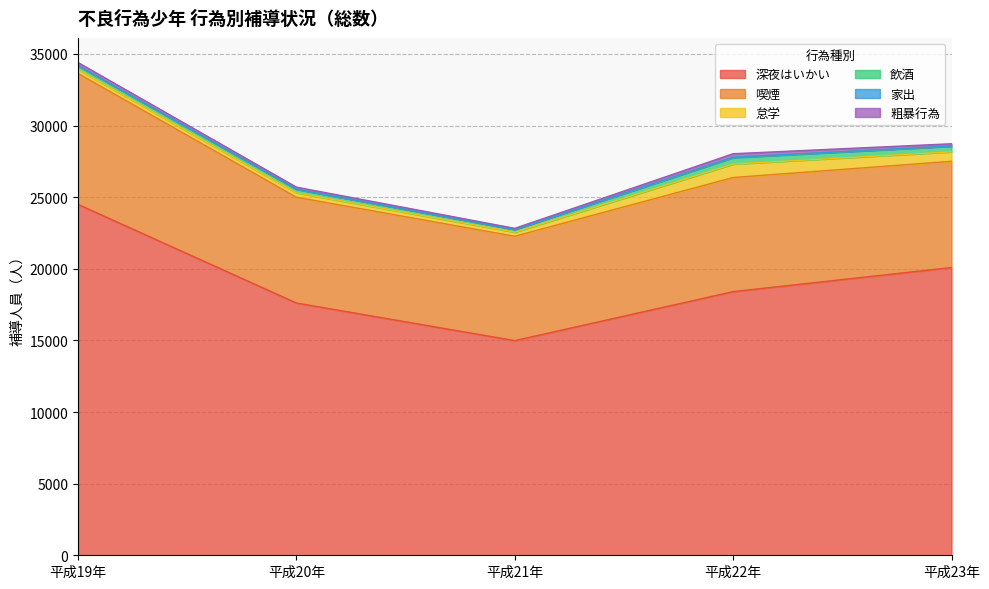

Reading right to left, transcribe all the data shown in this chart.

深夜はいかい: 20089	18407	14986	17612	24498
喫煙: 7417	7968	7288	7387	9142
怠学: 660	938	283	308	278
飲酒: 392	443	189	243	250
家出: 16	36	3	12	22
粗暴行為: 157	243	77	140	212